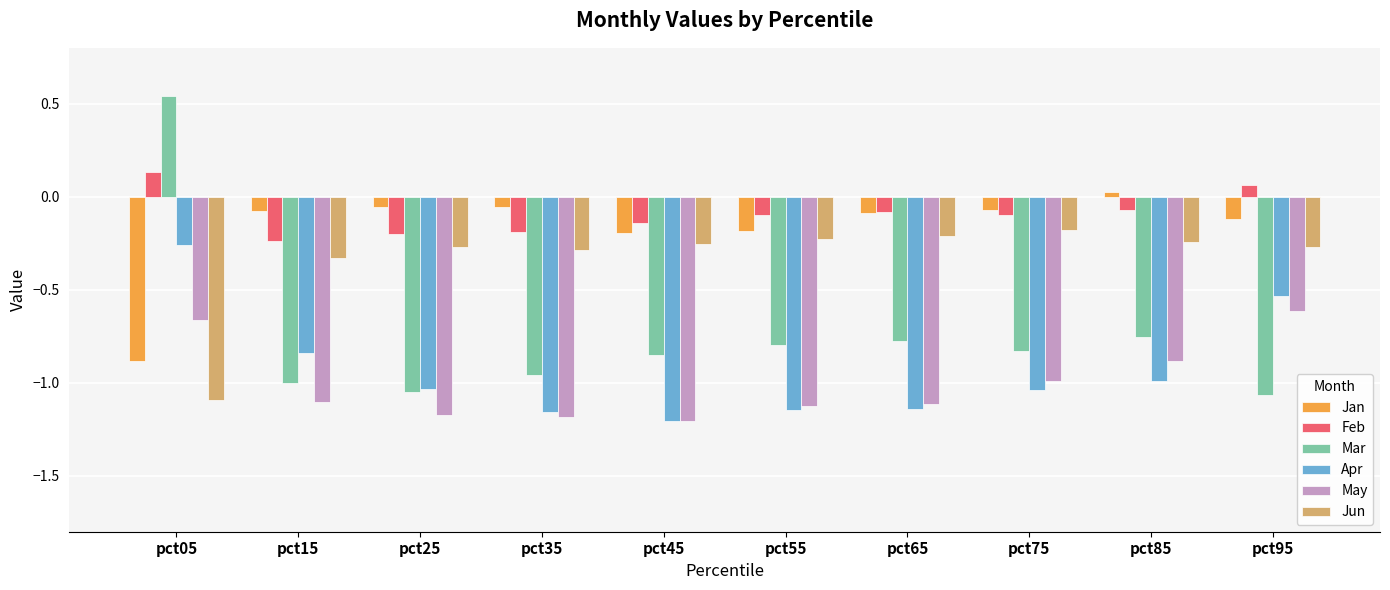

The Jun series shows -0.3 at pct75. True or false?

False